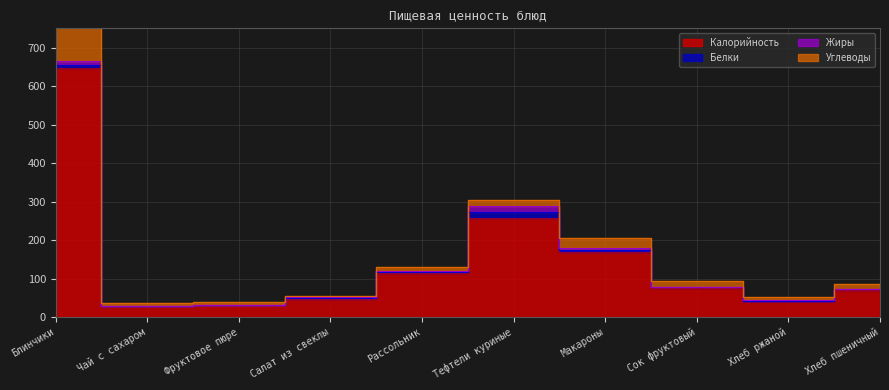

Rank the series by their maximum value, from highest to lowest.

Калорийность, Углеводы, Белки, Жиры